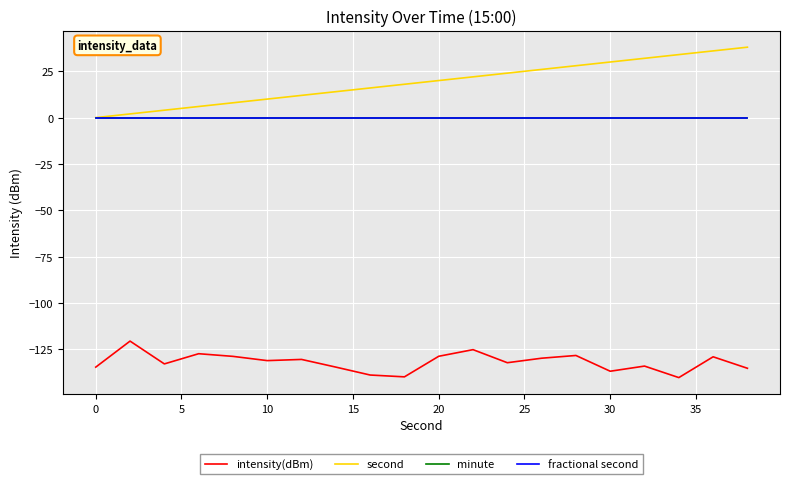

Does the chart display data point markers on the line(s)?

No